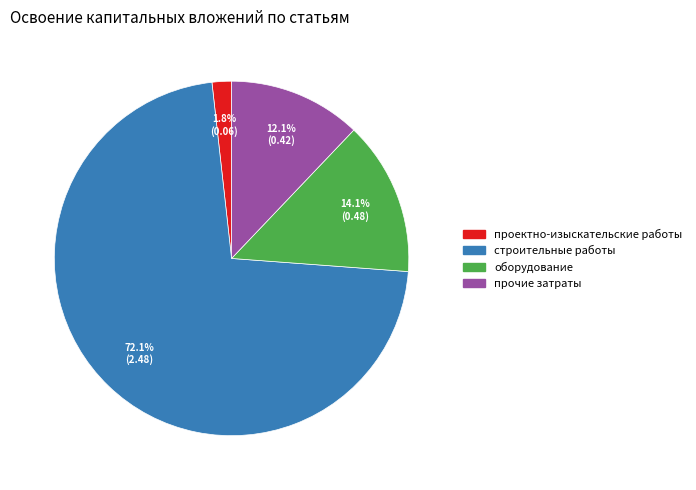

To the nearest percent, what is the difference between the largest and smallest slice percentages?

70%